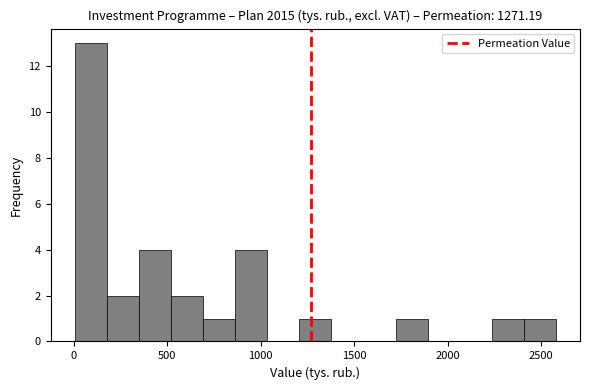

Around what value on the x-axis is the tallest bar? Give the approximate position of its centre, as read against the axis.

100